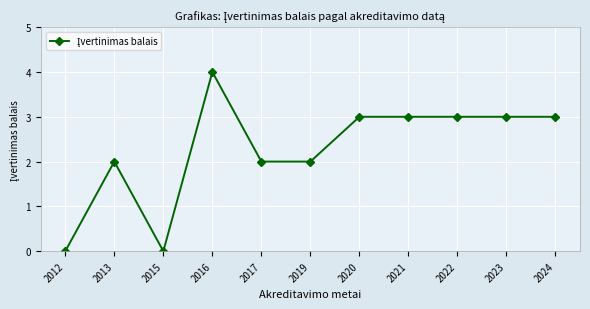

What is the change in value from 2015 to 2021?

+3